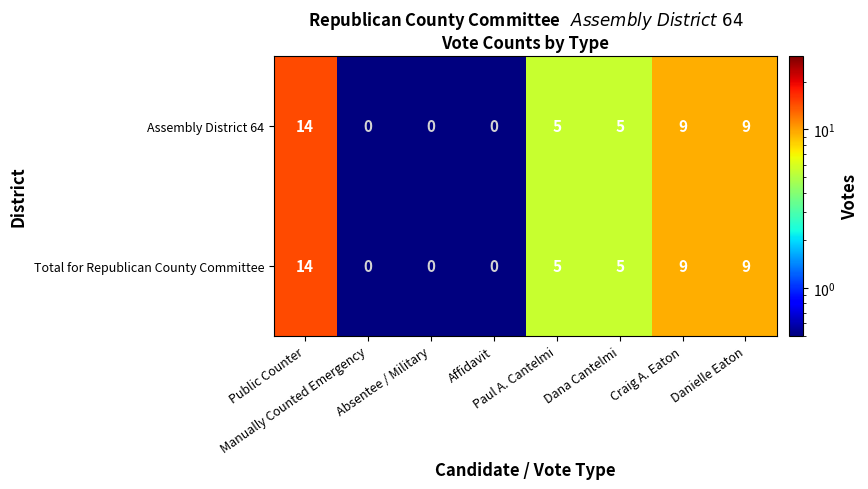

What is the maximum value for Assembly District 64?

14